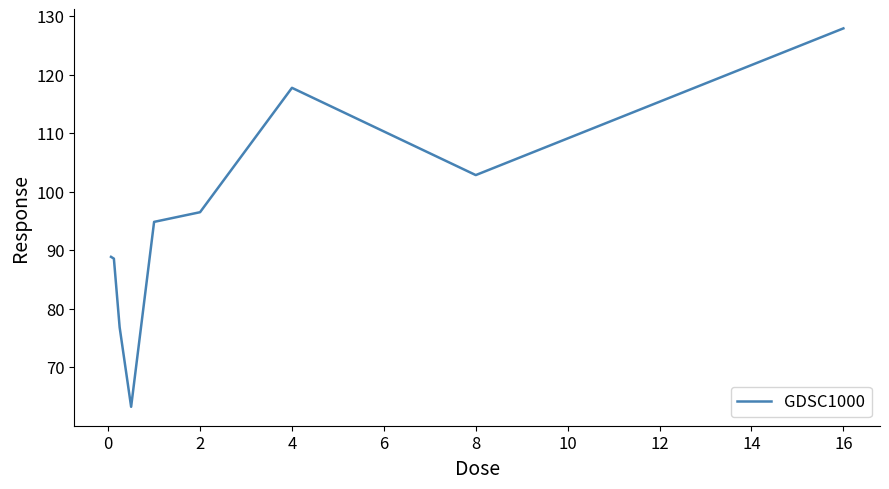

What is the greatest value displayed?

127.9